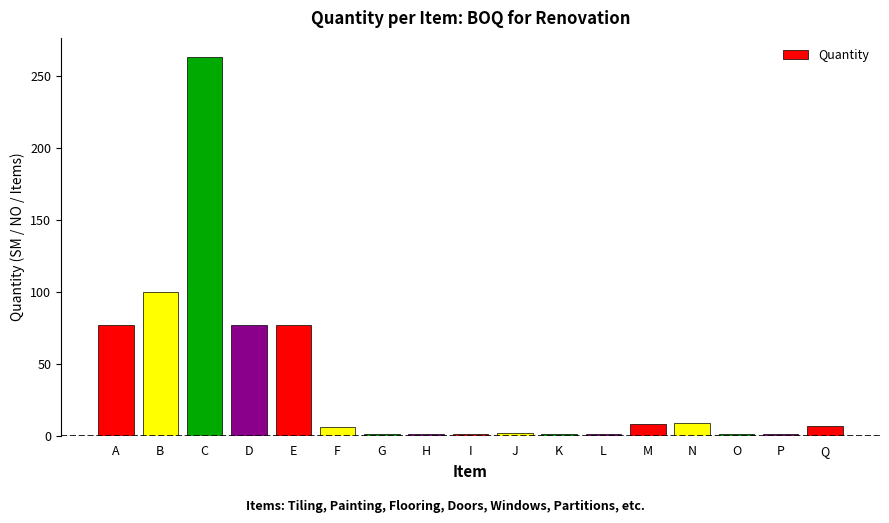

What is the greatest value displayed?

263